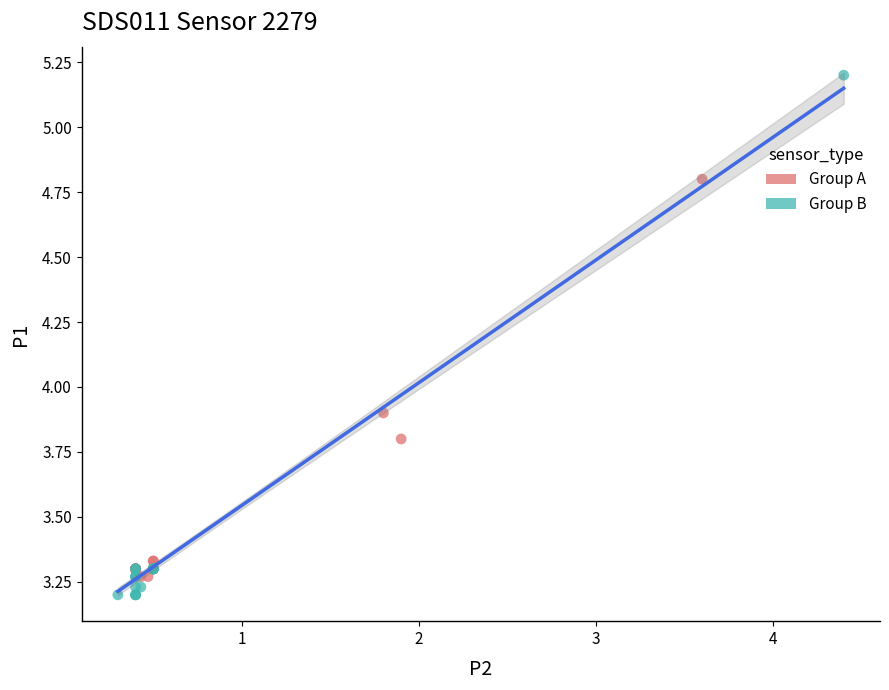

Which series contains the highest Y value?

Group B